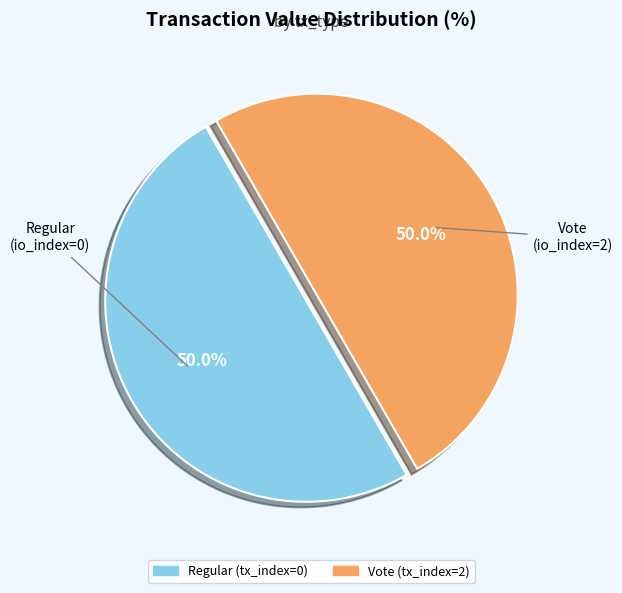

Approximately how many times larger is the value at Vote compared to Regular?

1.0